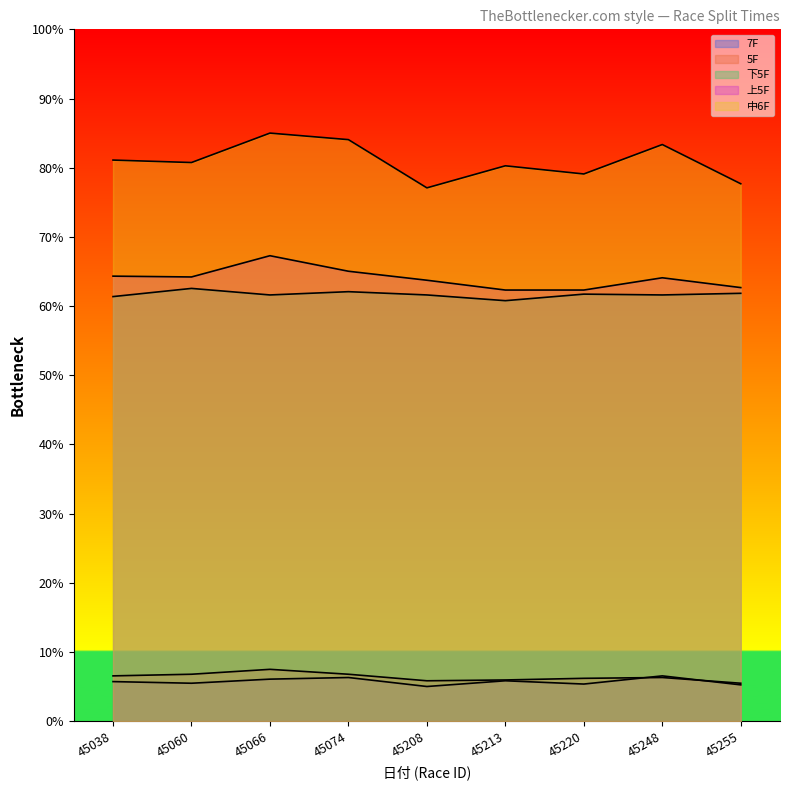

Reading right to left, extract all data points from this chart.

7F: 5.2	6.5	5.4	5.8	5.0	6.3	6.1	5.5	5.7
中6F: 77.7	83.3	79.1	80.3	77.1	84.1	85.0	80.7	81.1
上5F: 62.7	64.1	62.3	62.3	63.7	65.0	67.3	64.2	64.3
下5F: 61.8	61.6	61.7	60.8	61.6	62.1	61.6	62.5	61.4
5F: 5.5	6.3	6.2	5.9	5.8	6.8	7.5	6.8	6.5